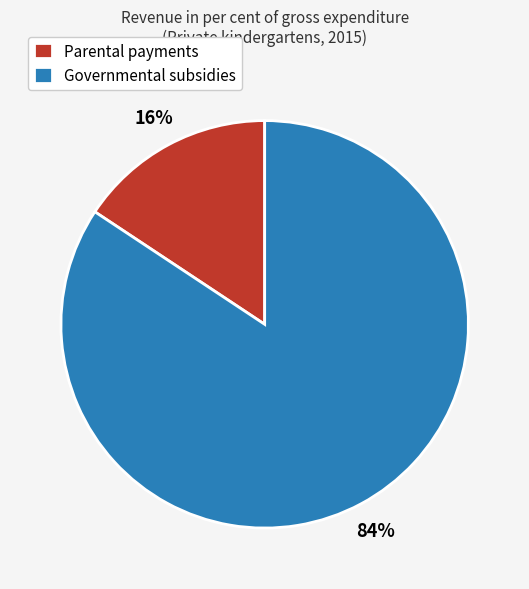

How many segments does this pie chart have?

2